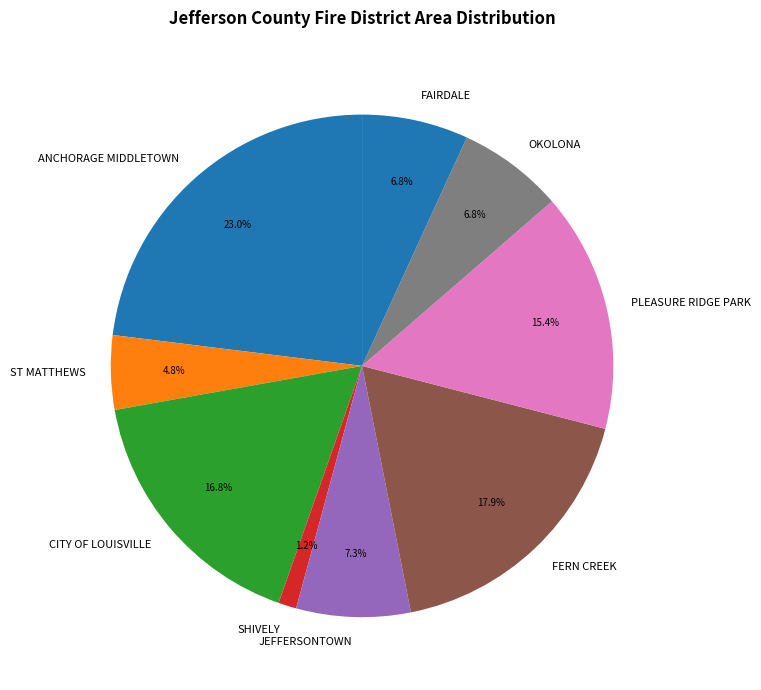

Between FERN CREEK and ANCHORAGE MIDDLETOWN, which is larger?

ANCHORAGE MIDDLETOWN